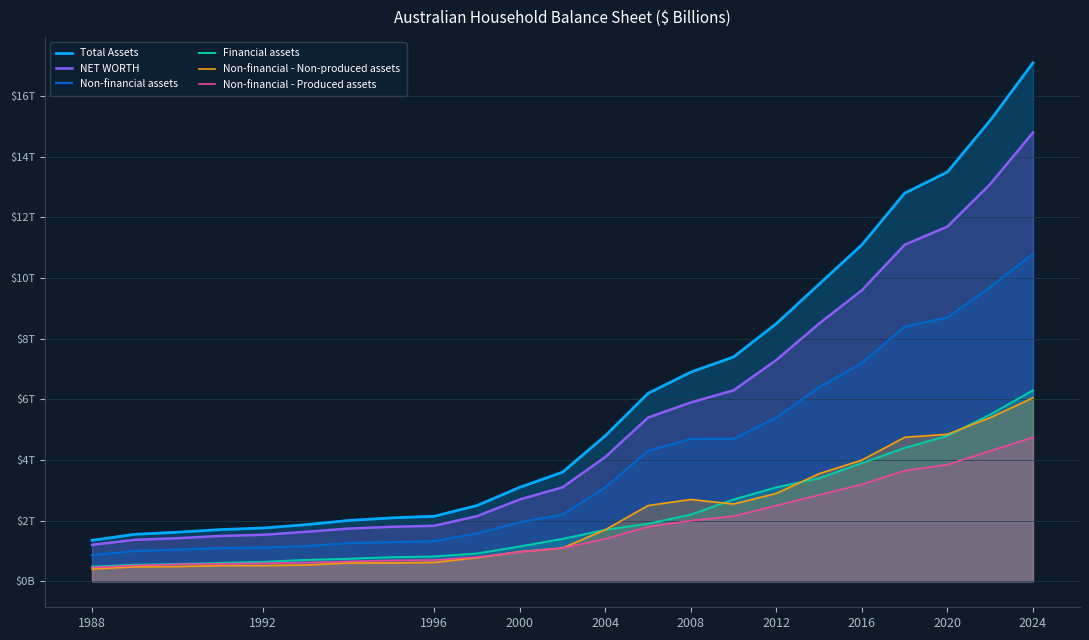

What is the lowest value of the Total Assets series?

1351.9